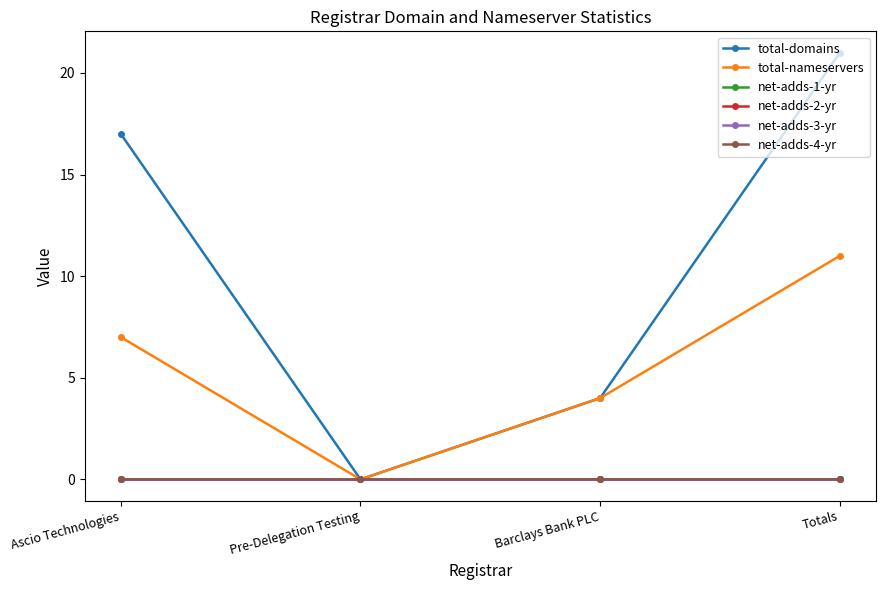

Does the chart have visible grid lines?

No